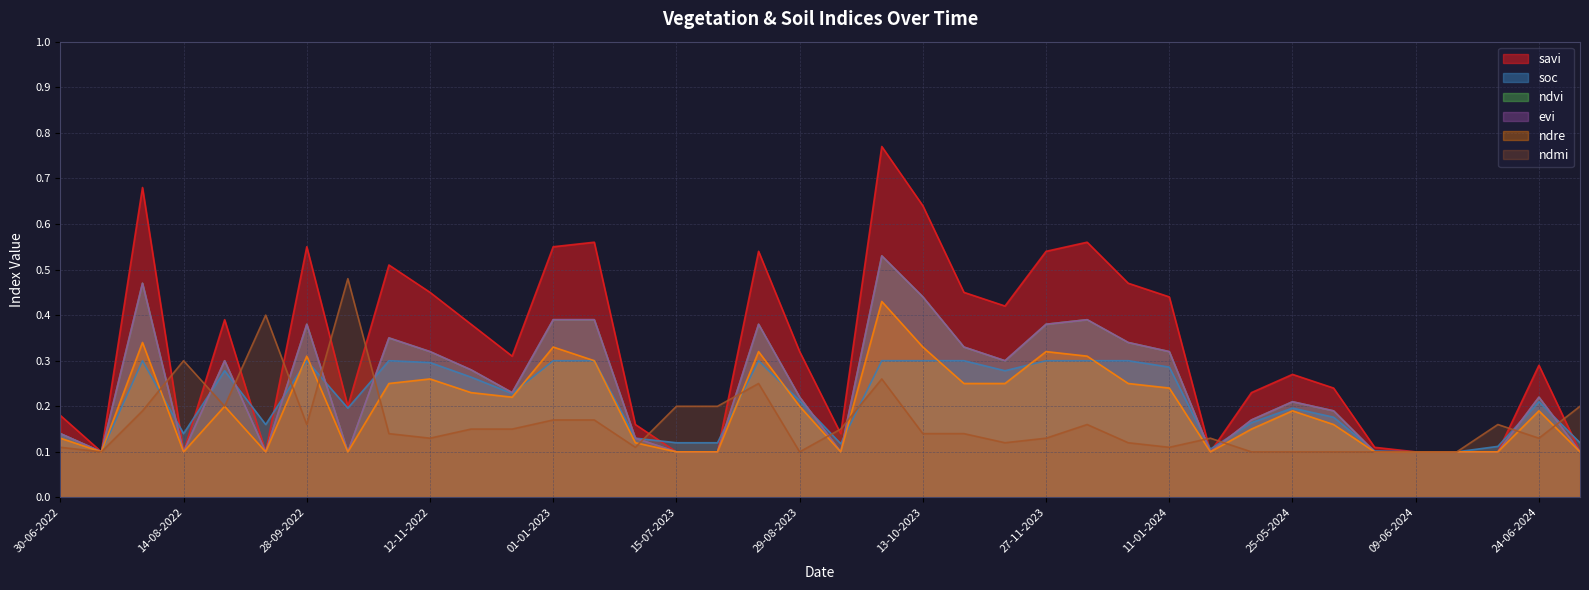

Which series ends up on top after the final intersection of soc and ndre?

soc